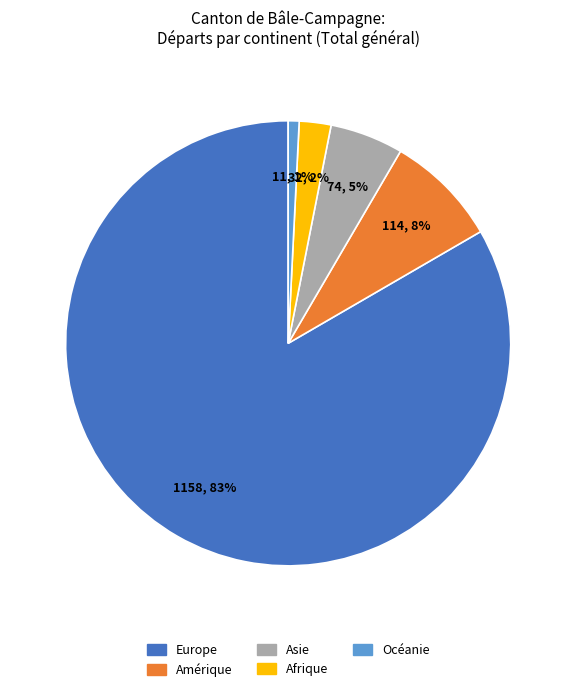

What percentage is the Afrique slice, to the nearest percent?

2%